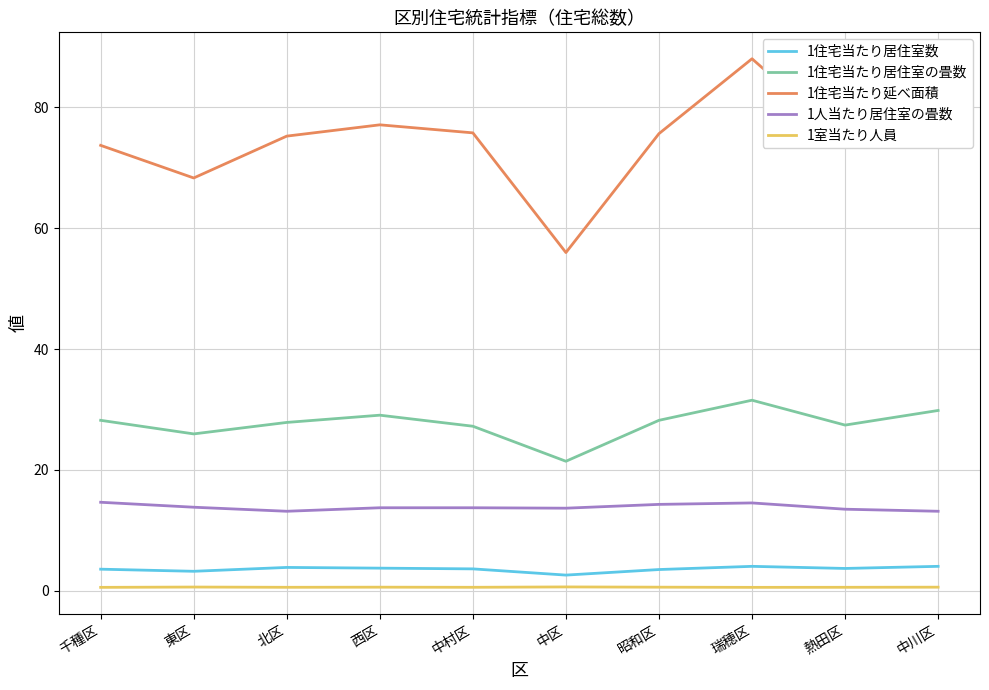

True or false: 1住宅当たり居住室の畳数 and 1住宅当たり居住室数 intersect in this chart.

False